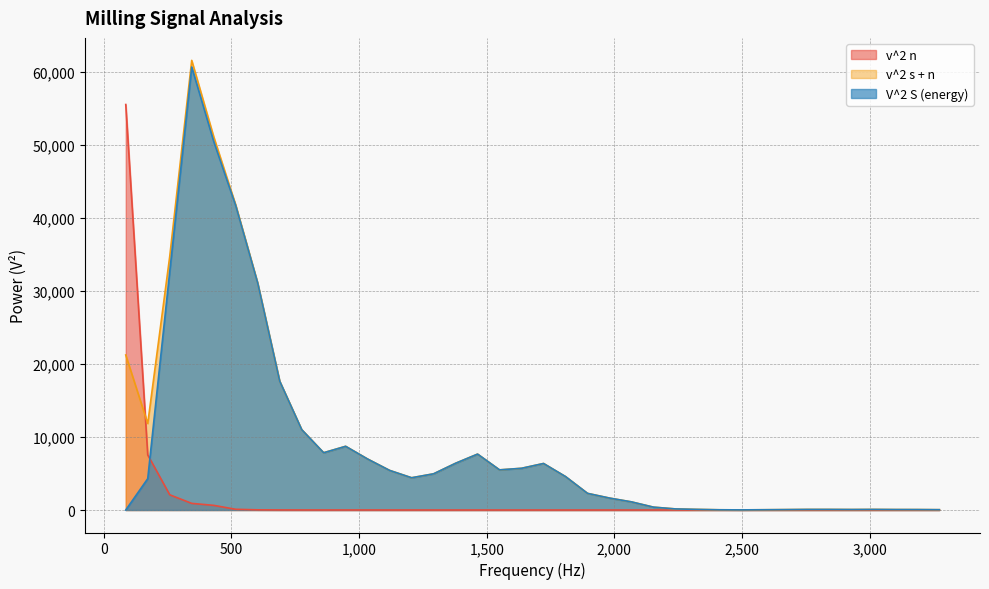

What is the highest value of the V^2 S (energy) series?

60695.1